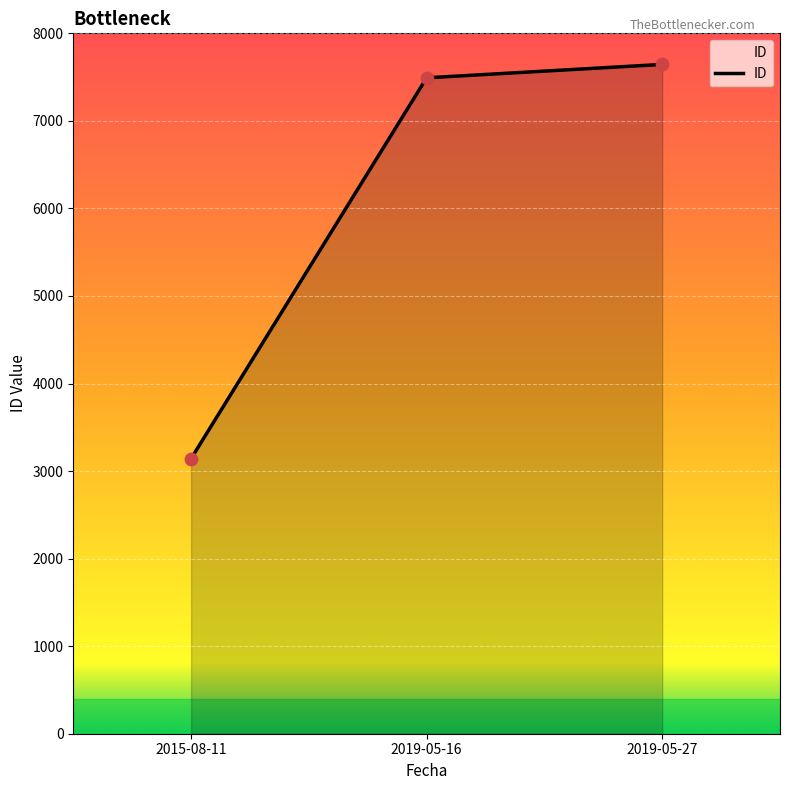

Which has a higher value, 2019-05-27 or 2019-05-16?

2019-05-27